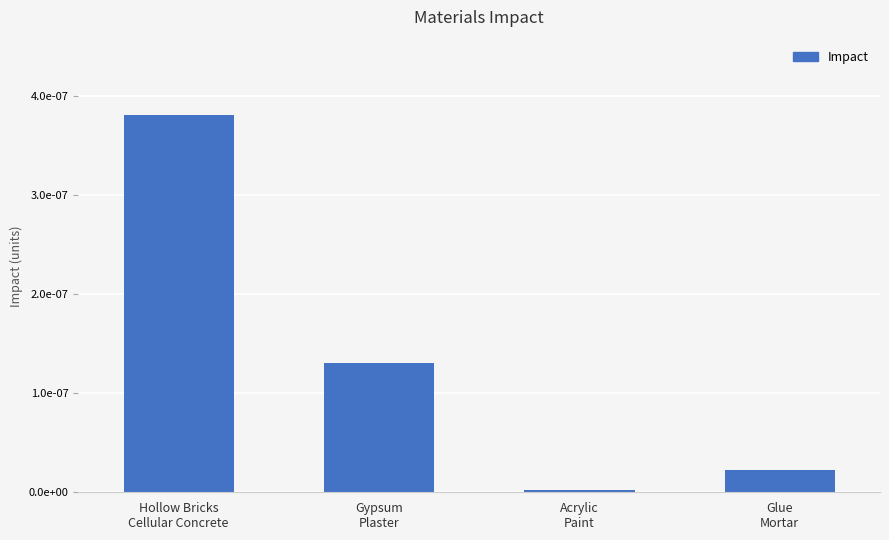

List the labels in order of value, largest first.

Hollow Bricks
Cellular Concrete, Gypsum
Plaster, Glue
Mortar, Acrylic
Paint